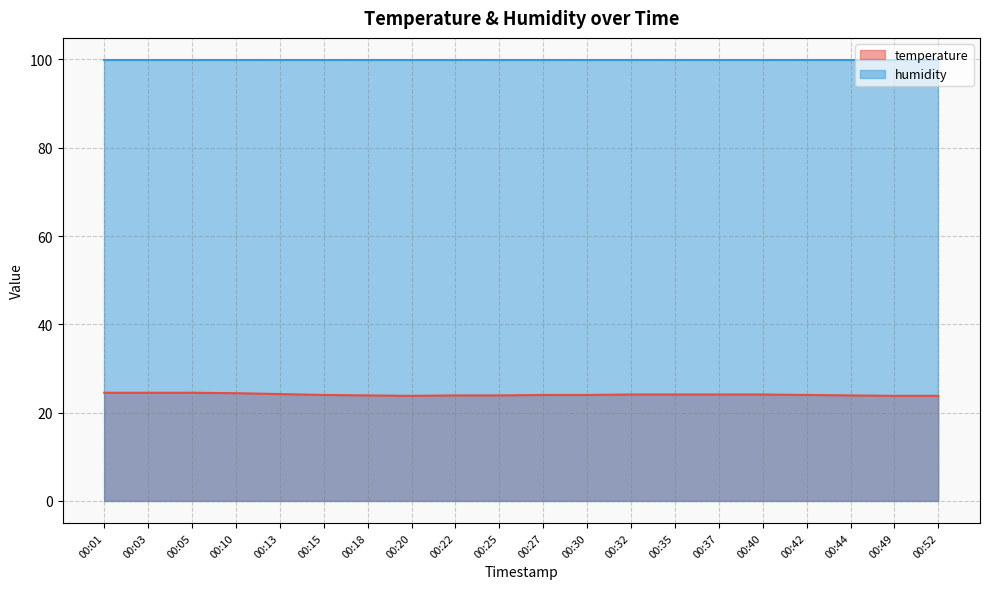

The value at 00:10 is 24.4. True or false?

True